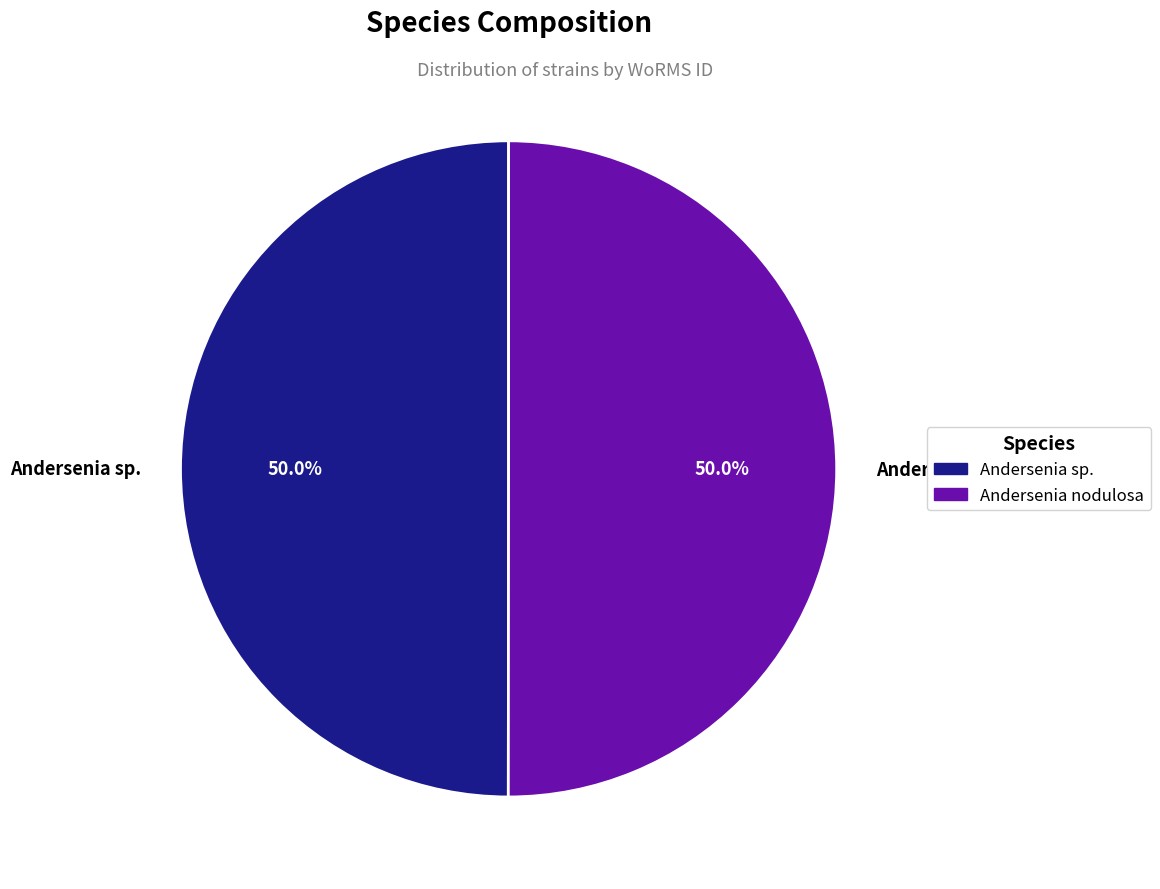

To the nearest percent, what is the average slice percentage?

50%